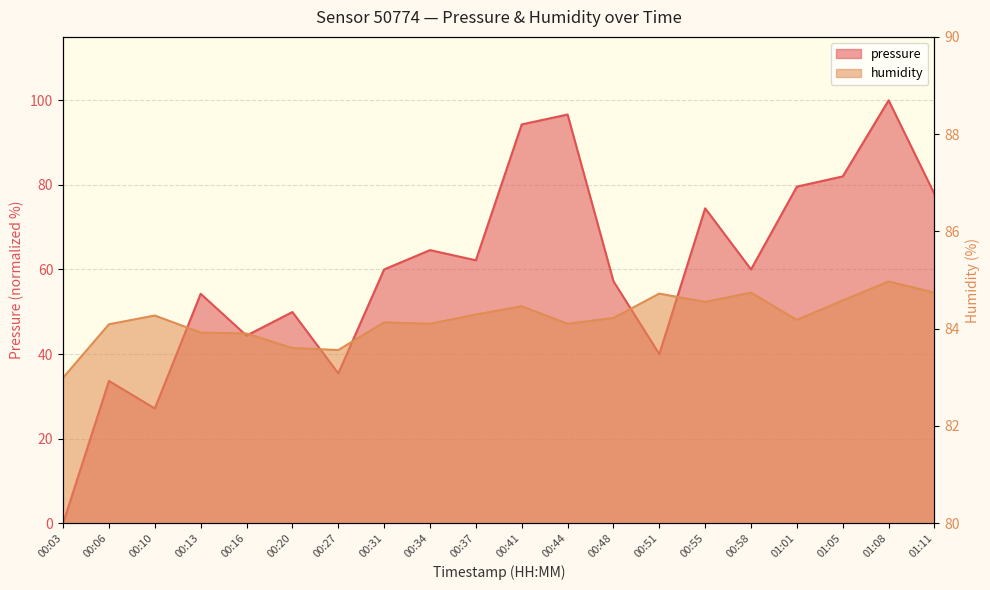

True or false: pressure and humidity cross at least once.

True